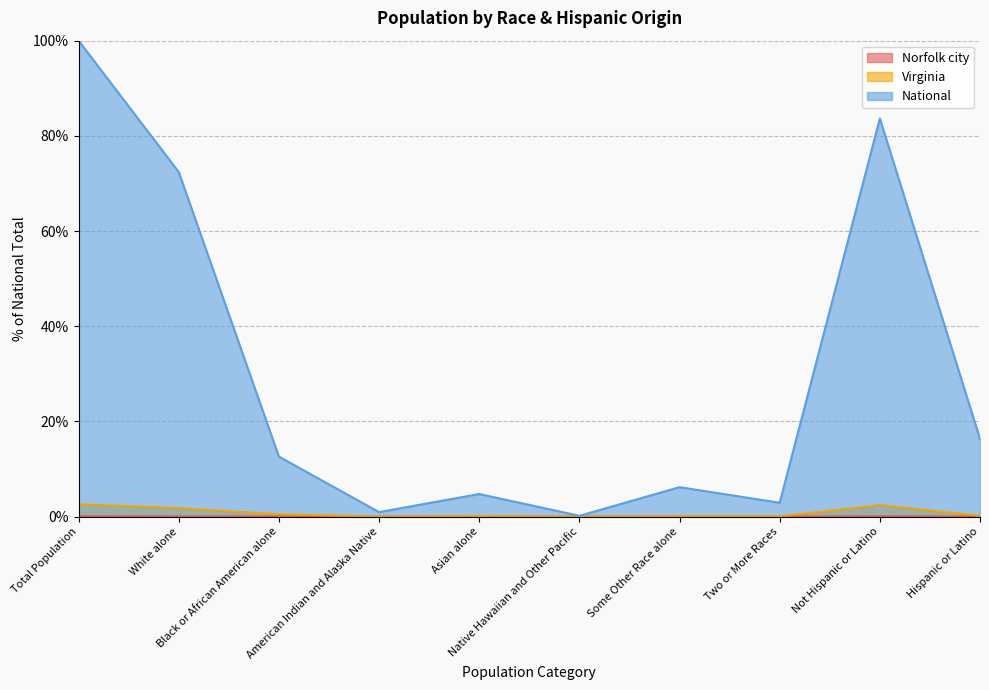

Does the chart have visible grid lines?

Yes